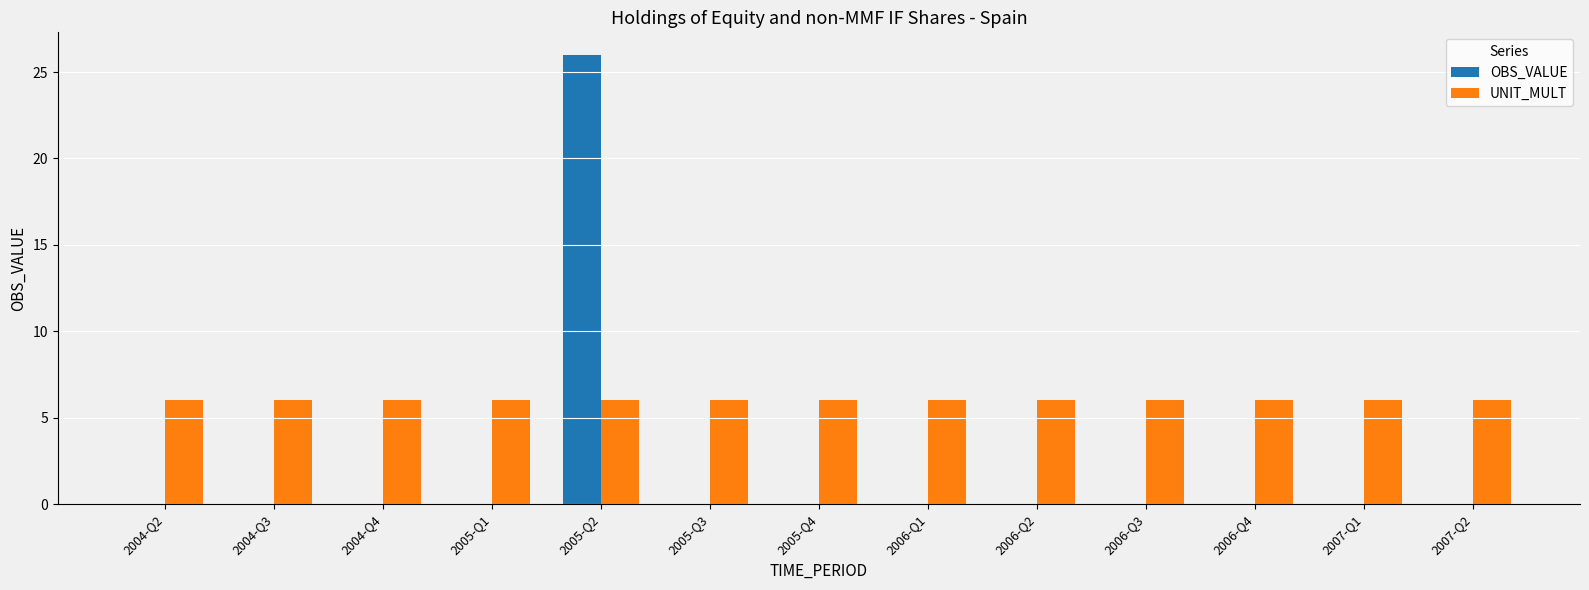

How many groups of bars are there?

13